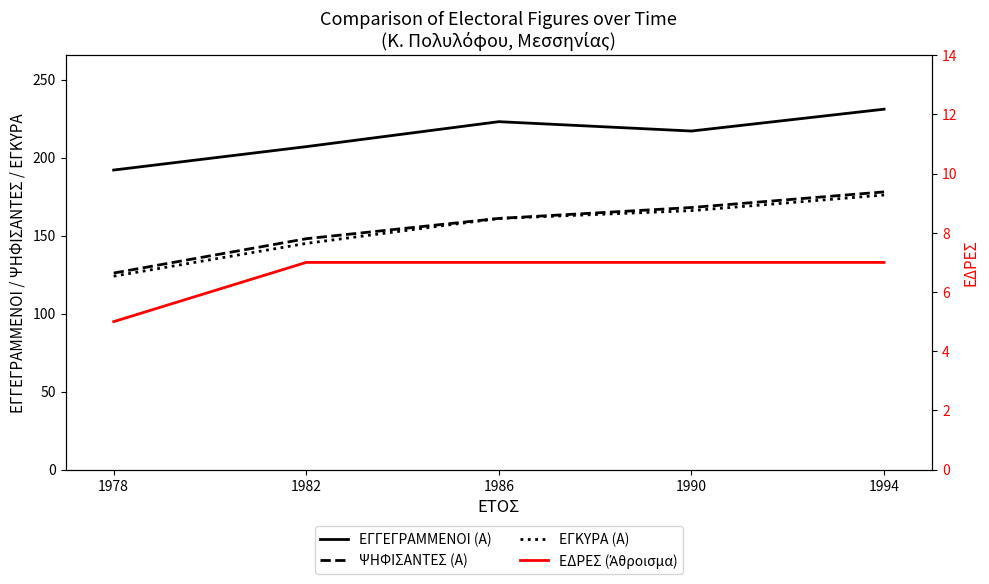

At which category is the sum across all series the highest?

1994